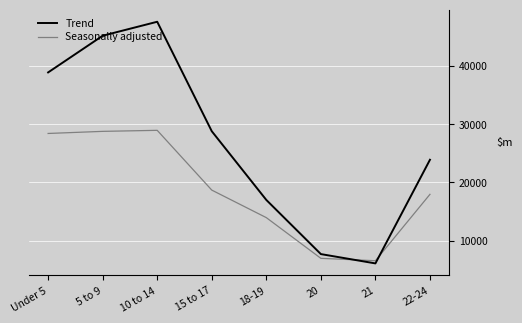

Which series has the largest total across all categories?

Trend